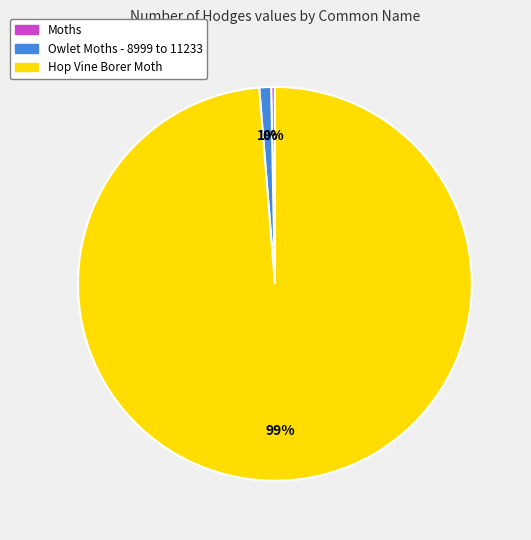

Is the sum of Moths and Owlet Moths - 8999 to 11233 greater than half?

No